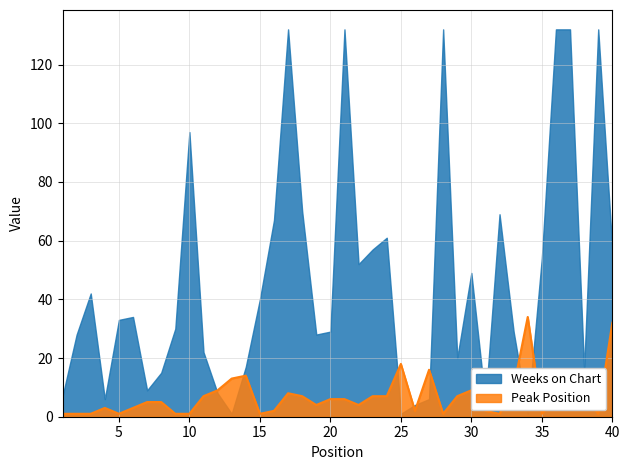

List the series in order of their peak value, lowest first.

Peak Position, Weeks on Chart